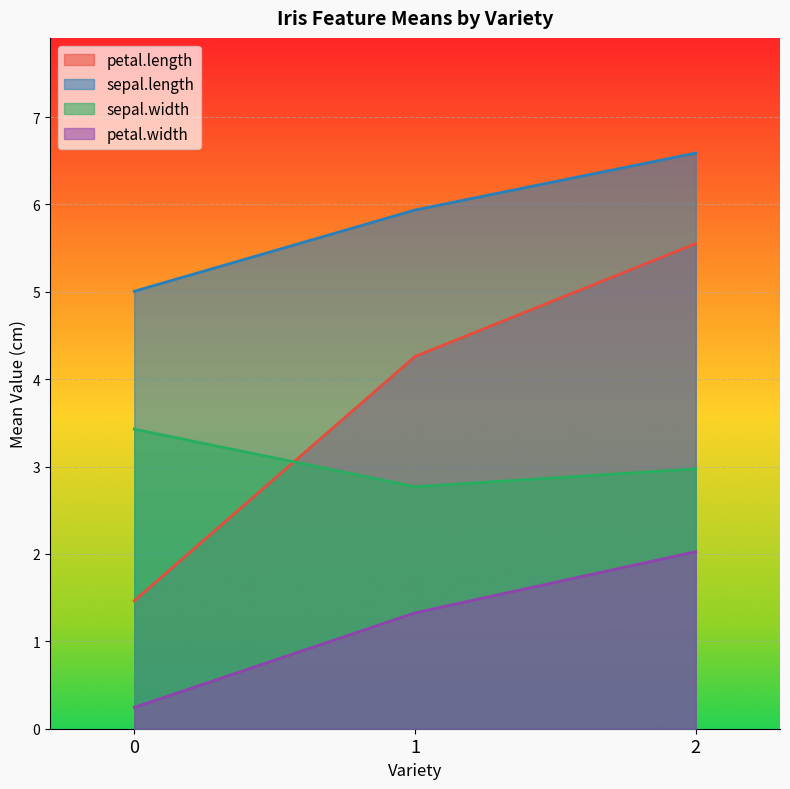

How many lines are shown in the chart?

4